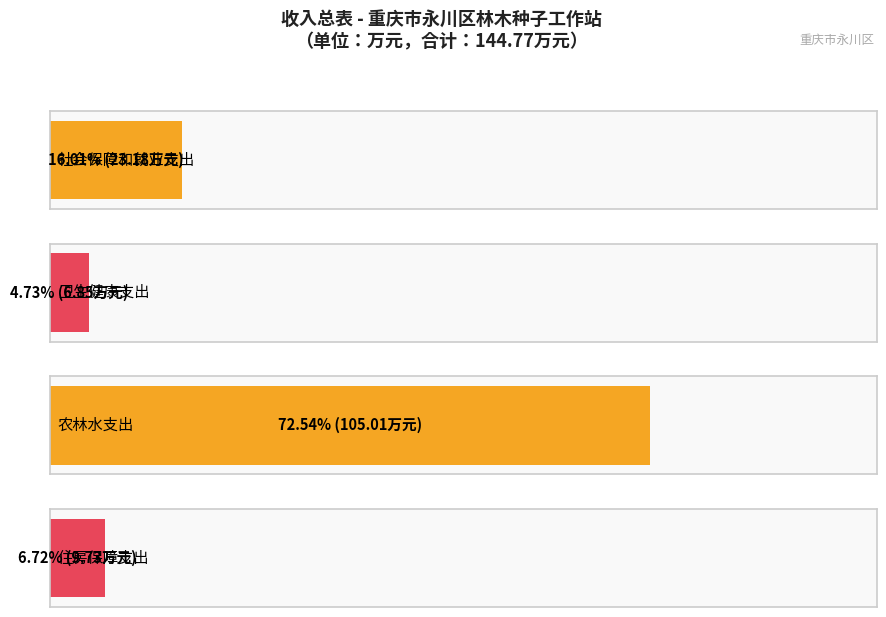

What value does the 合计 series have at 社会保障和就业支出?

23.2